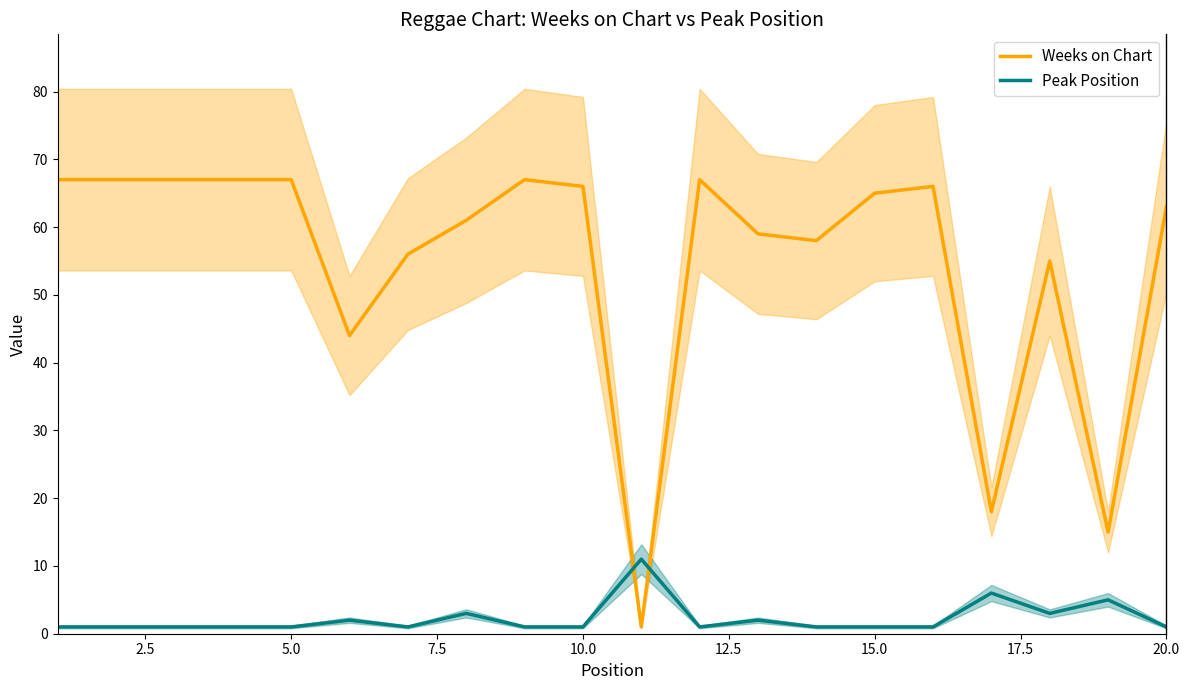

How many values in the Weeks on Chart series are below 65?

10